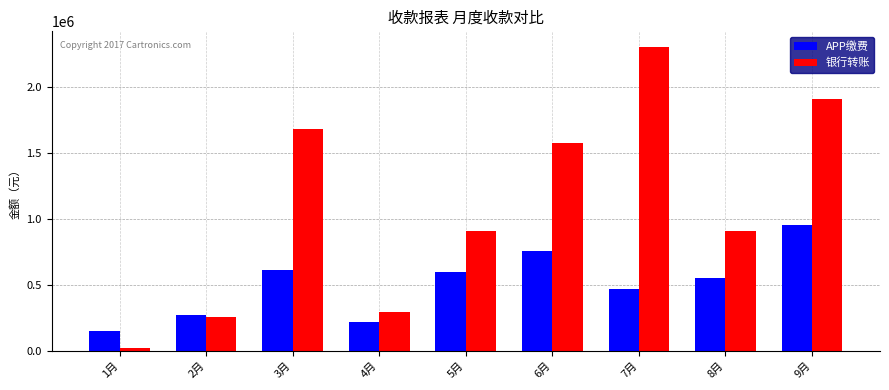

Does the chart contain any negative values?

No